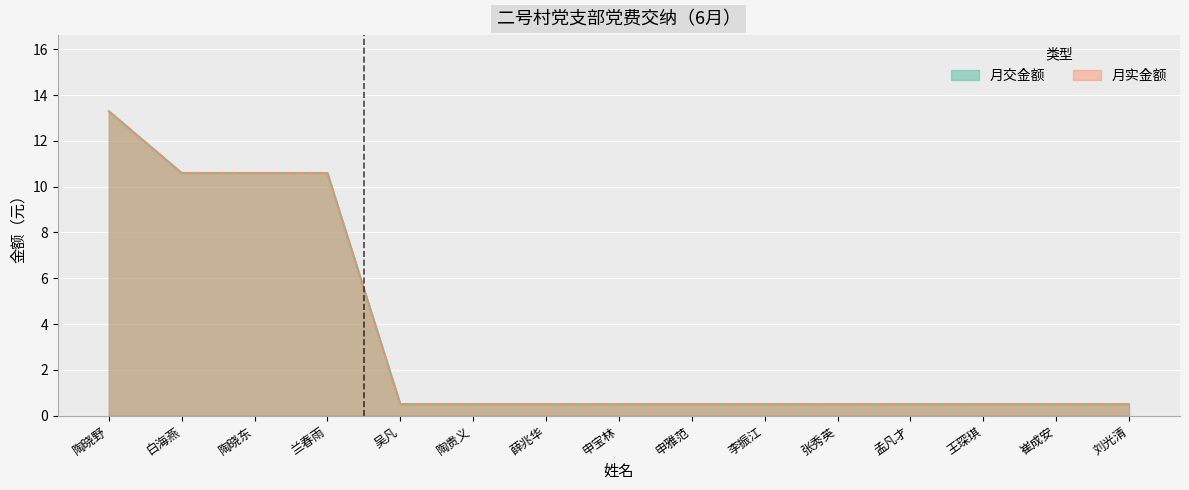

What are all the series names shown in the legend?

月交金额, 月实金额